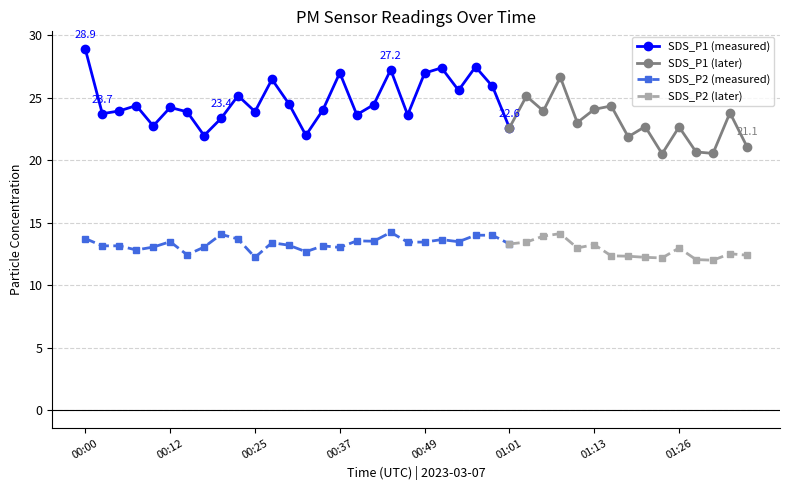

What is the total value across all series at 01:18?

34.2